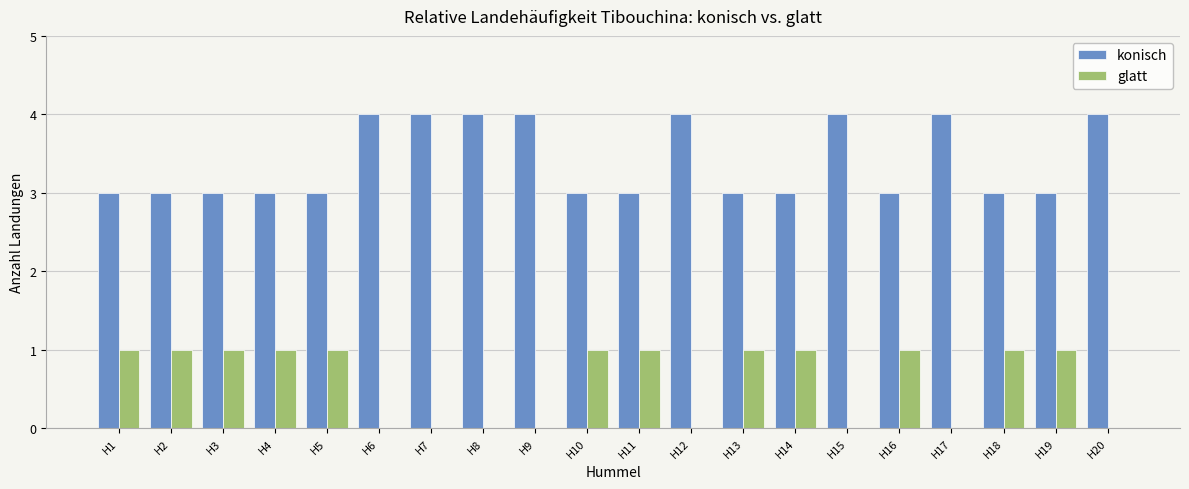

What is the sum of the konisch values at H14 and H10?

6